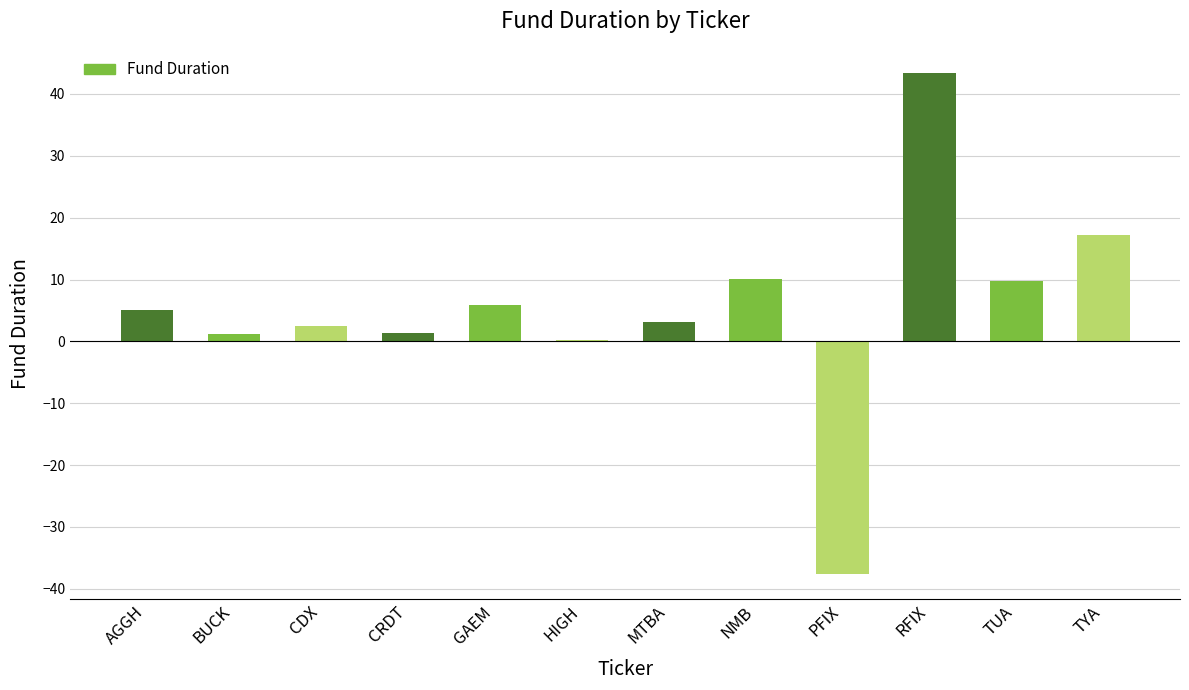

What is the average value?

5.2